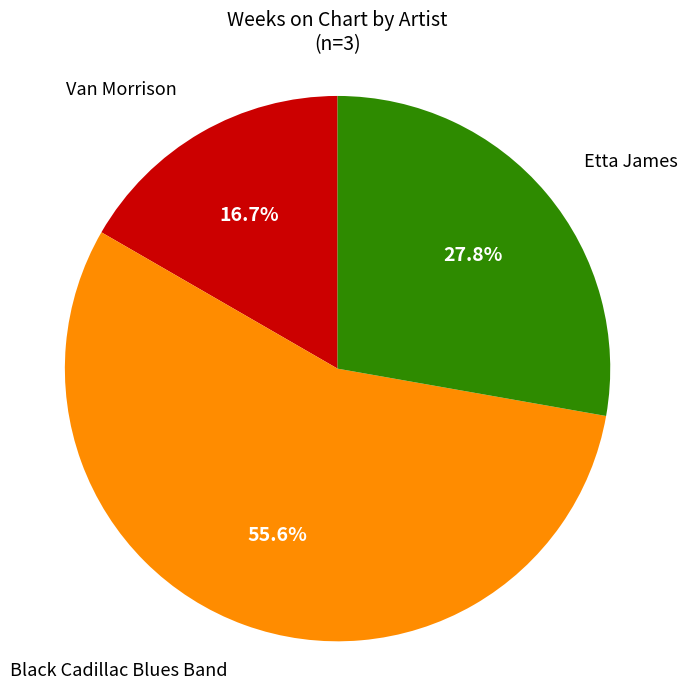

Is there a majority slice in this chart?

Yes